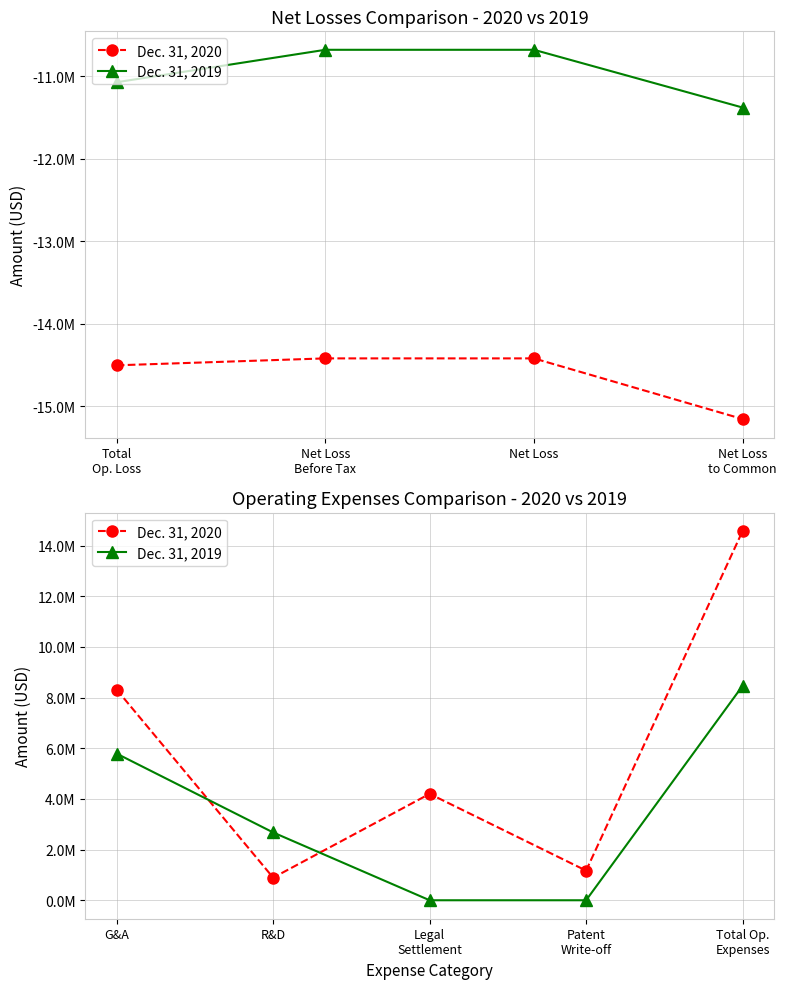

What are all the series names shown in the legend?

Dec. 31, 2020, Dec. 31, 2019